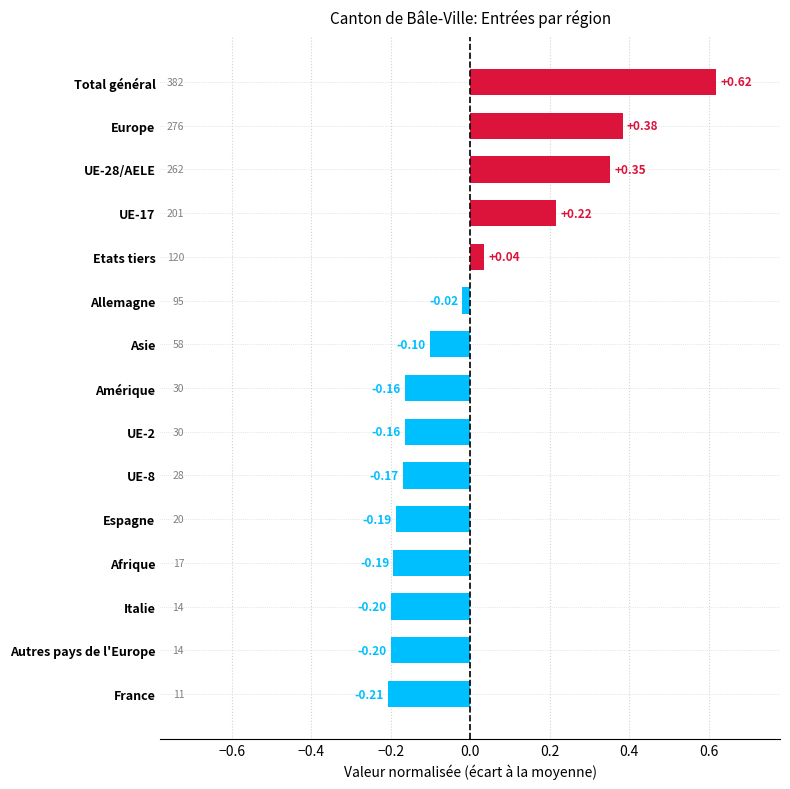

Between Espagne and Europe, which is larger?

Europe